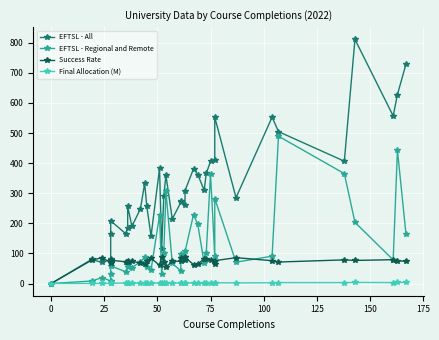

How many lines are shown in the chart?

4